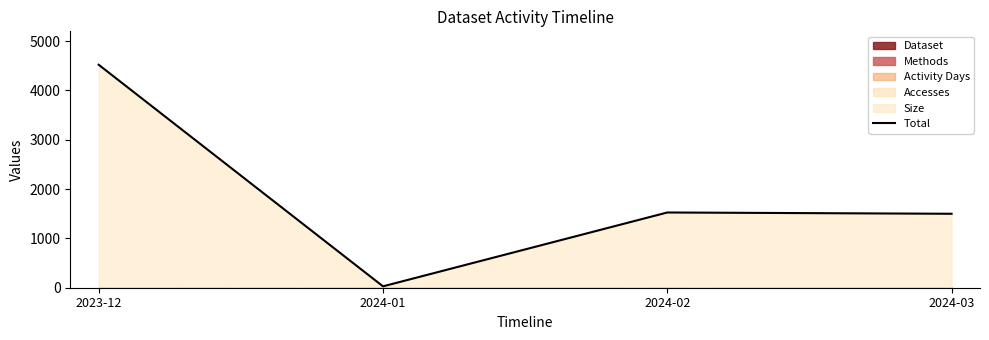

How many lines are shown in the chart?

1